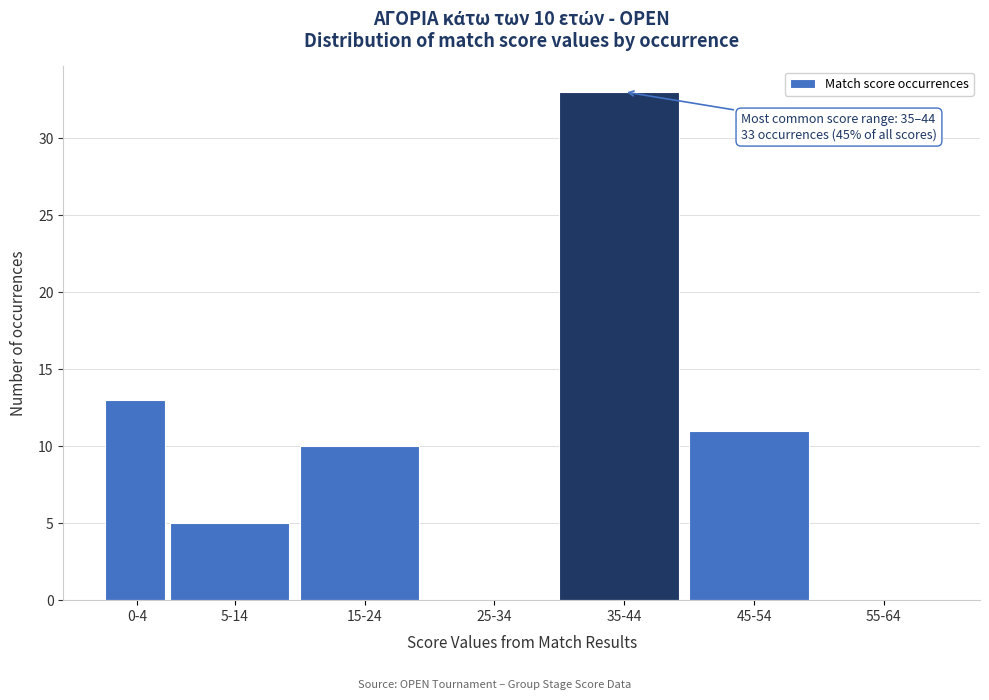

Reading left to right, what are all the values shown in this chart?

0-4=13	5-14=5	15-24=10	25-34=0	35-44=33	45-54=11	55-64=0